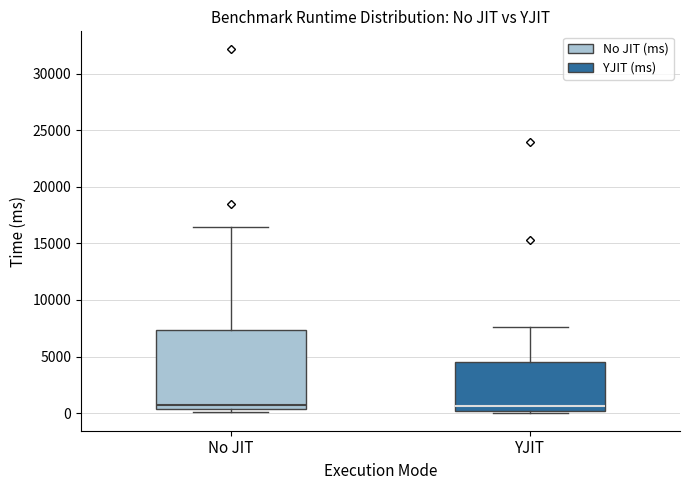

Which box is the tallest, from its lower edge to its upper edge?

No JIT